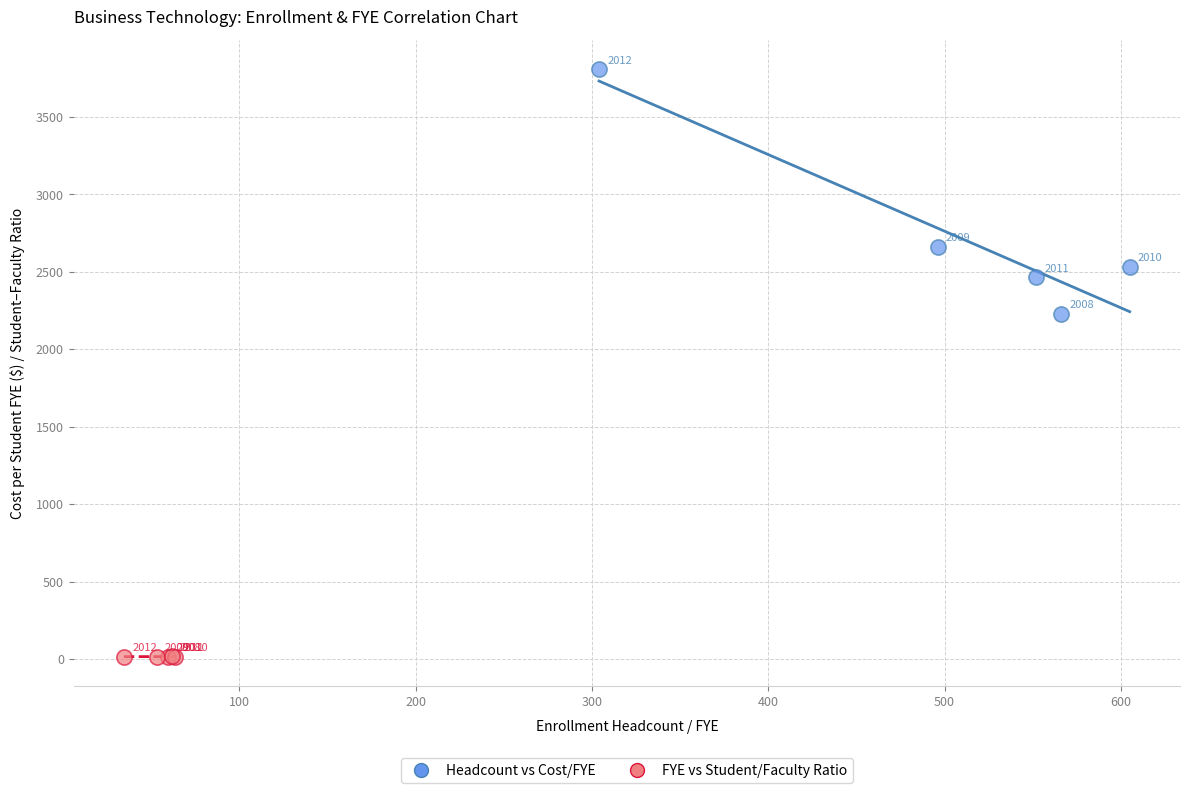

Which series contains the lowest Y value?

FYE vs Student/Faculty Ratio